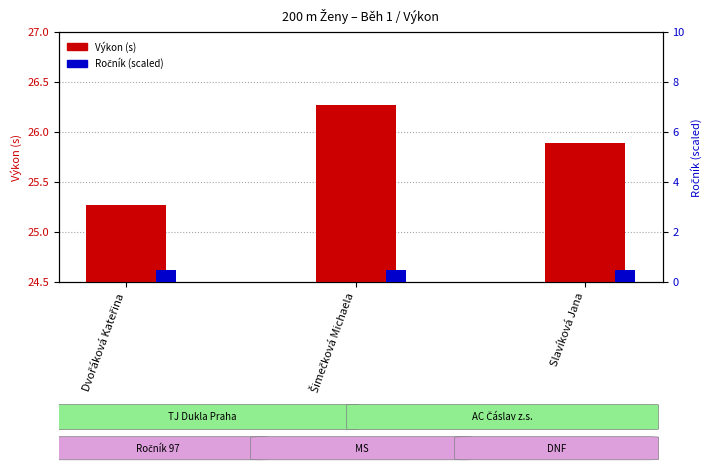

Which label corresponds to the largest value in the chart?

Šimečková Michaela